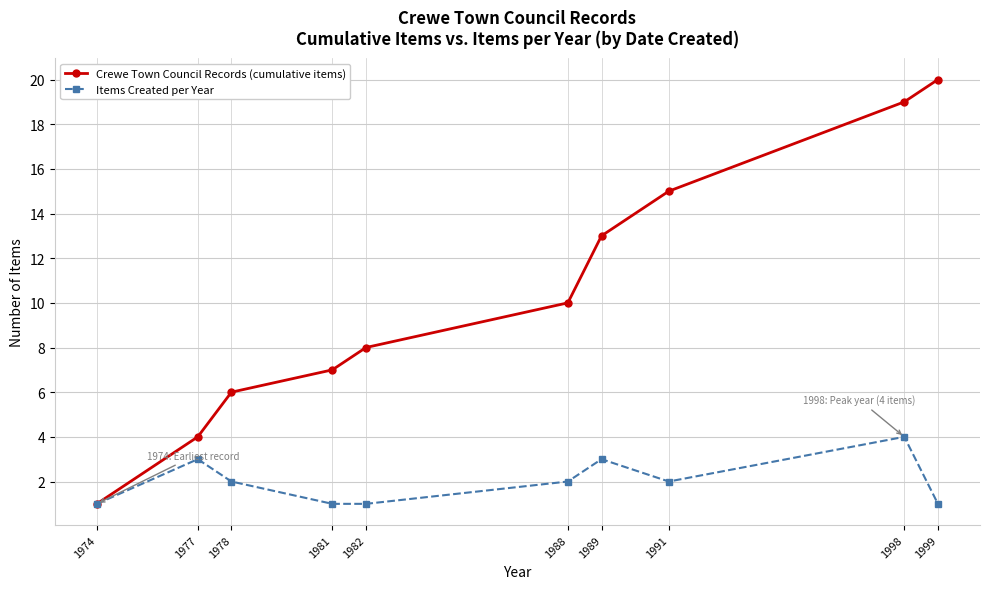

True or false: Crewe Town Council Records (cumulative items) has more than 2 interior local peaks.

False